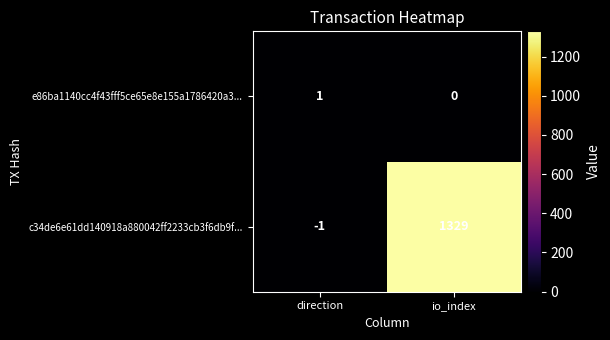

Which label corresponds to the smallest value in the chart?

direction